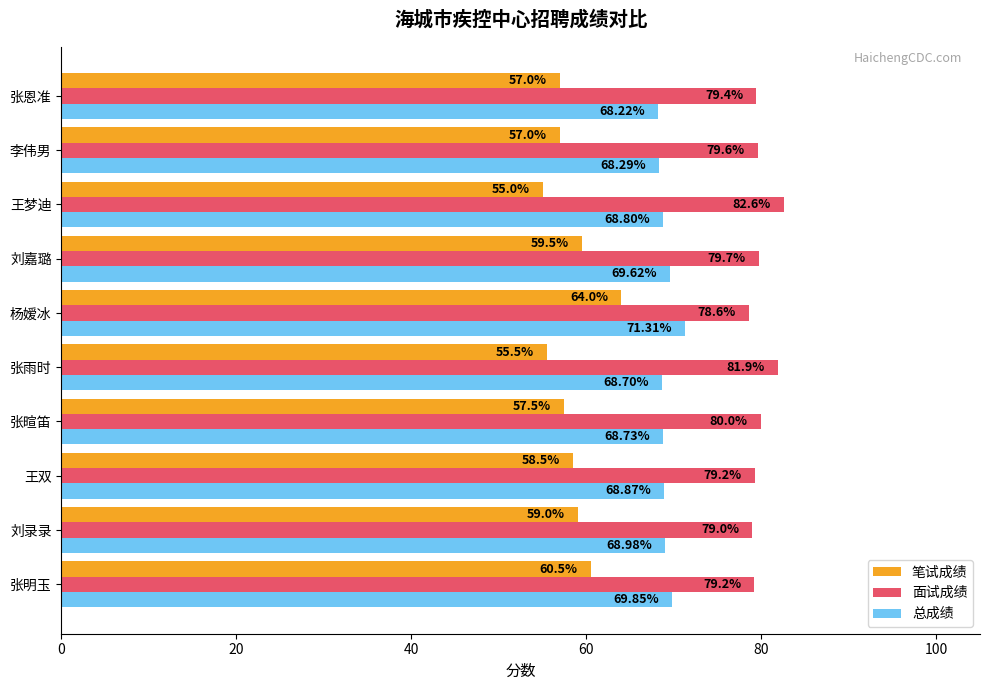

What are all the series names shown in the legend?

笔试成绩, 面试成绩, 总成绩